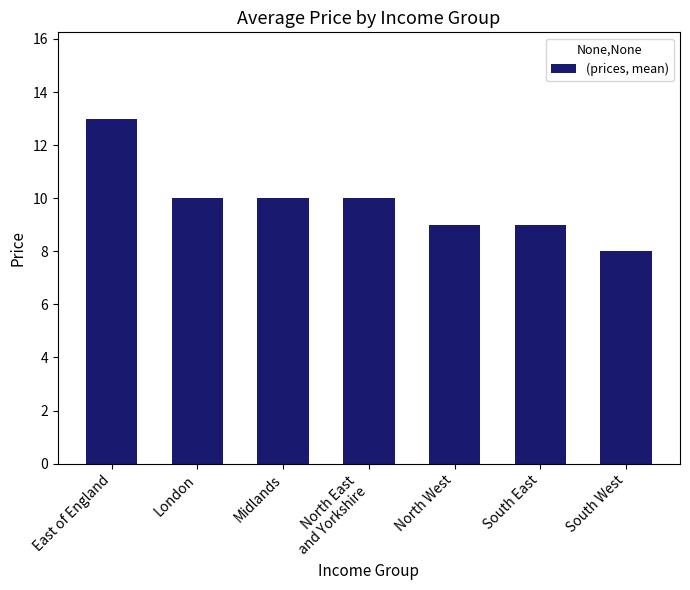

Reading left to right, extract all data points from this chart.

East of England=13	London=10	Midlands=10	North East
and Yorkshire=10	North West=9	South East=9	South West=8